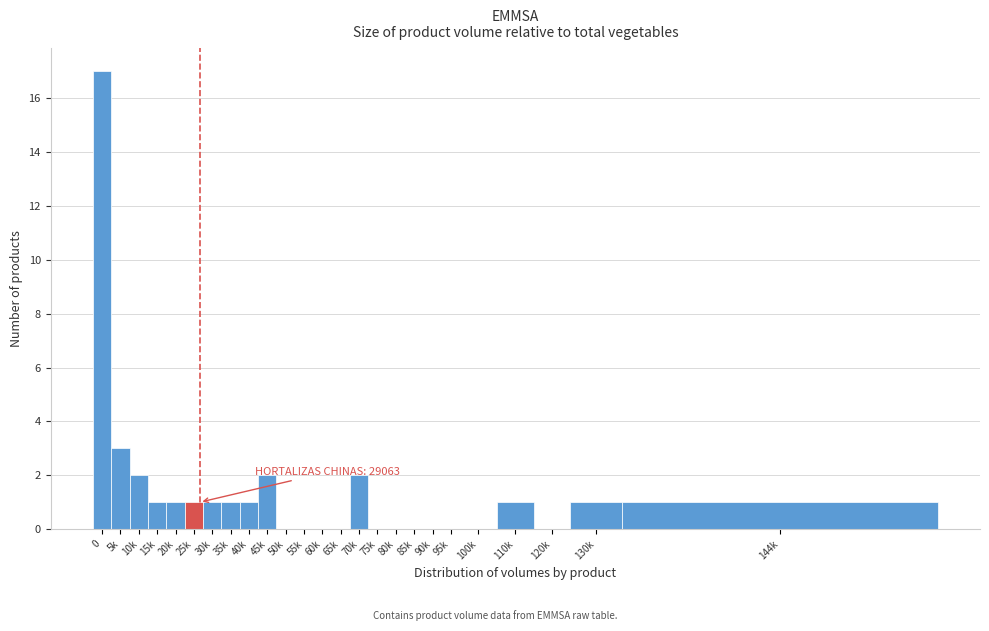

Reading right to left, transcribe all the data shown in this chart.

144k=1	130k=1	120k=0	110k=1	100k=0	95k=0	90k=0	85k=0	80k=0	75k=0	70k=2	65k=0	60k=0	55k=0	50k=0	45k=2	40k=1	35k=1	30k=1	25k=1	20k=1	15k=1	10k=2	5k=3	0=17